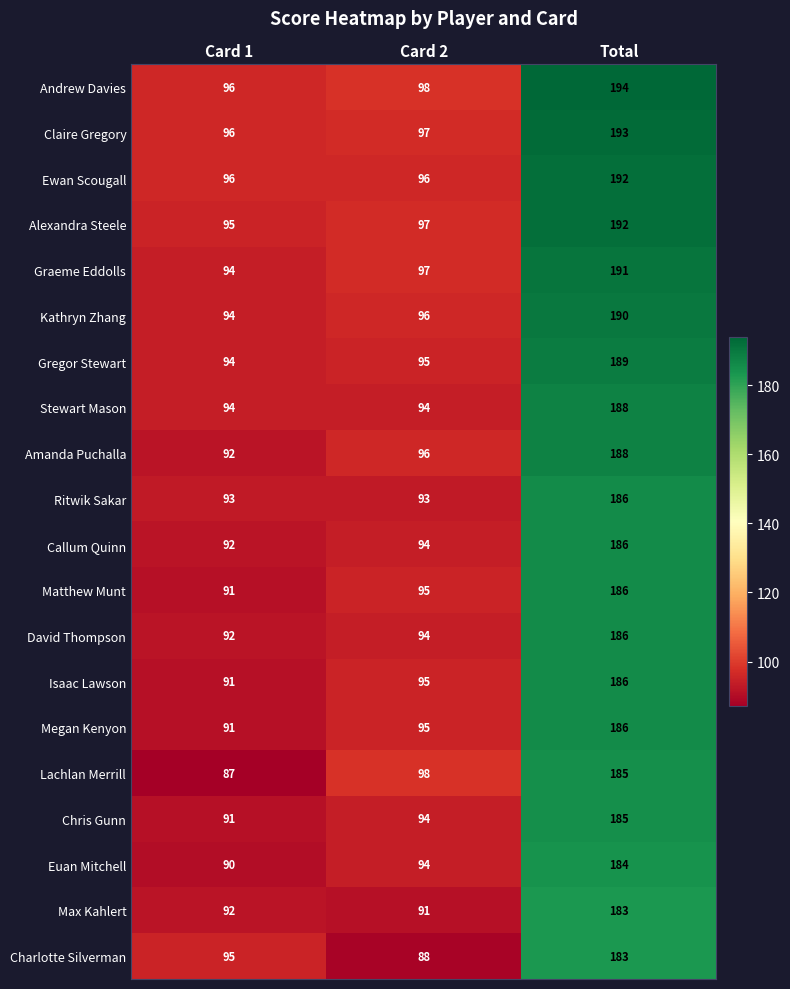

What is the difference between the highest and lowest values at Card 1?

9